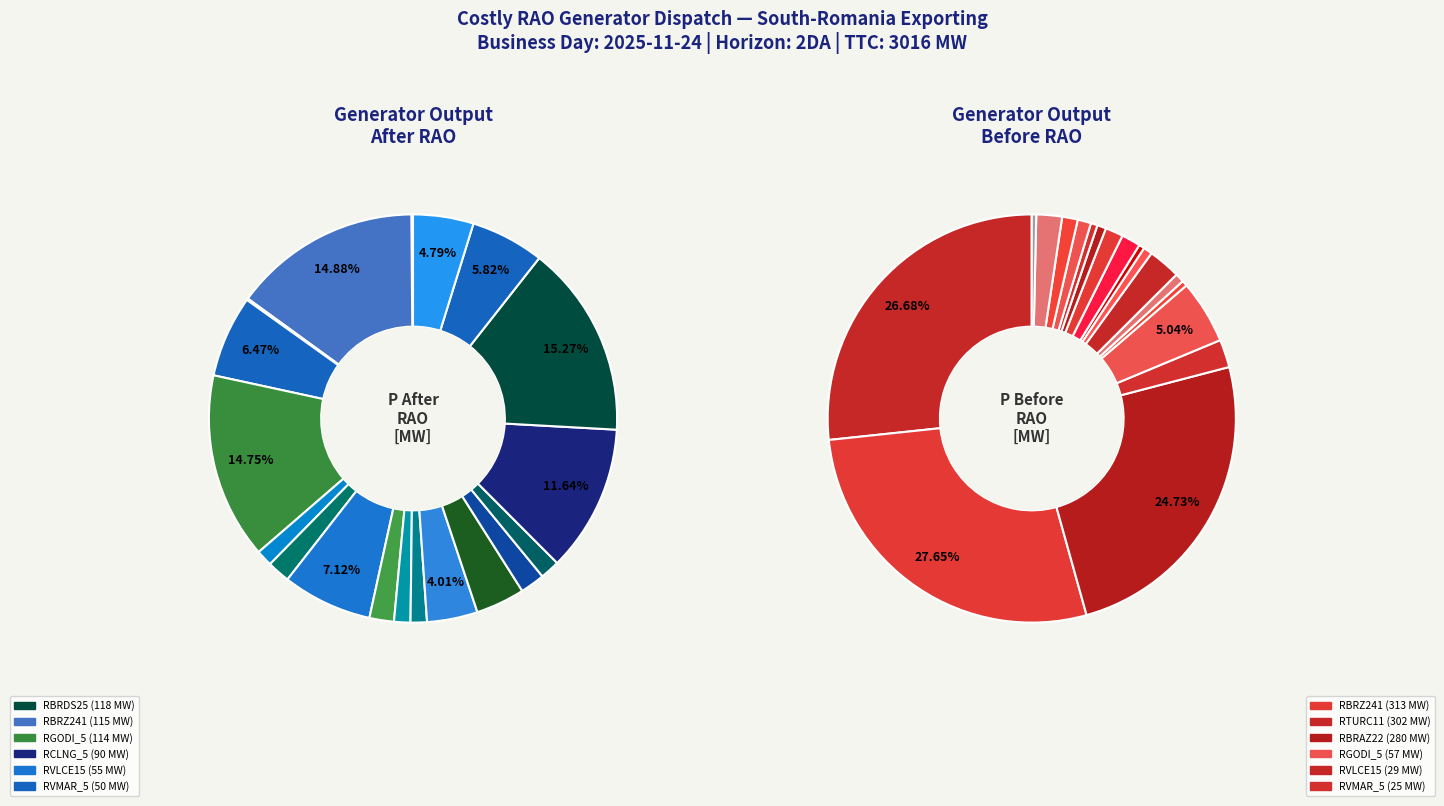

Is there a majority slice in this chart?

No